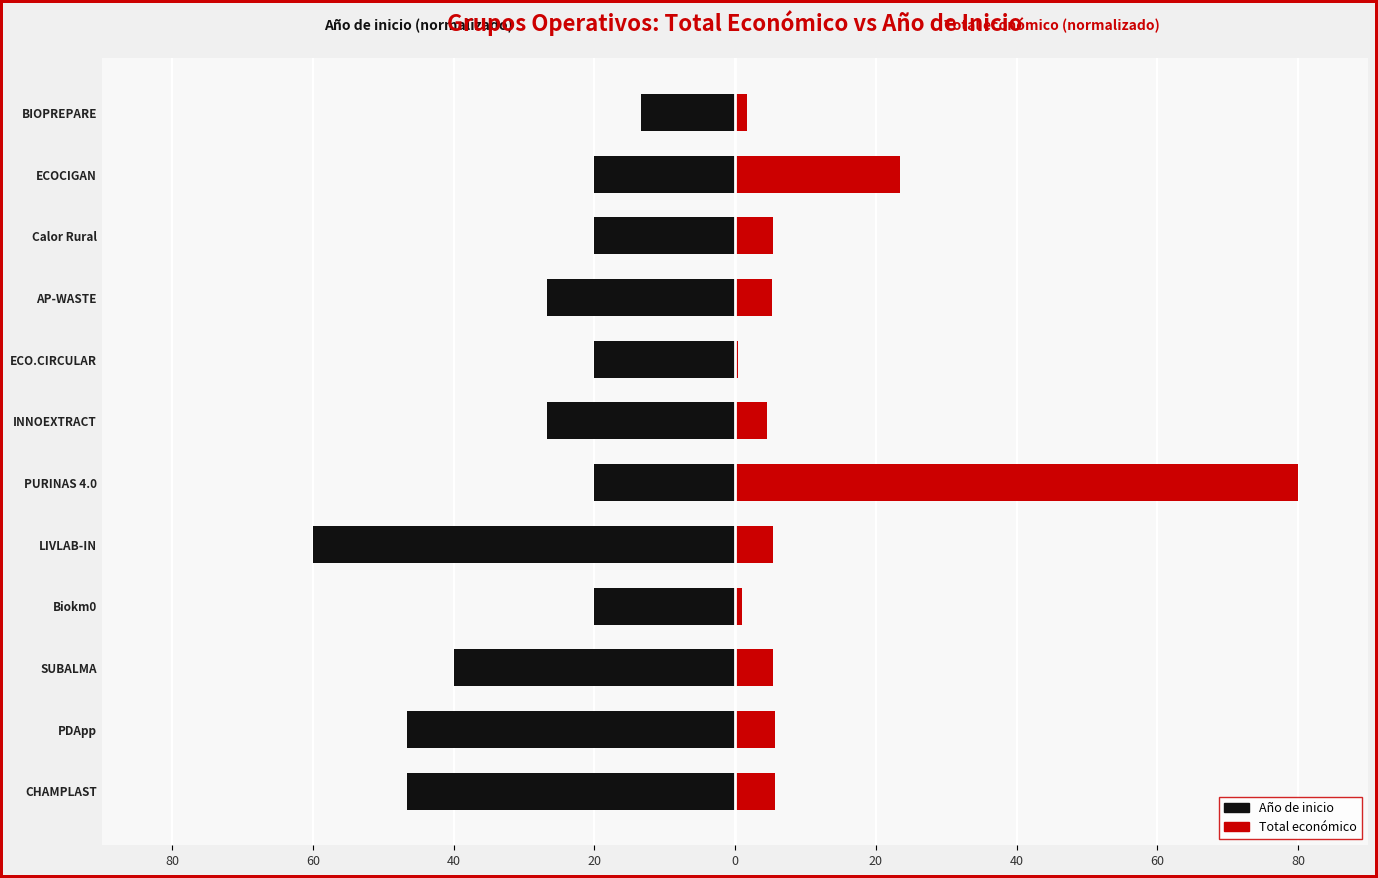

What is the smallest value displayed?

-60.0